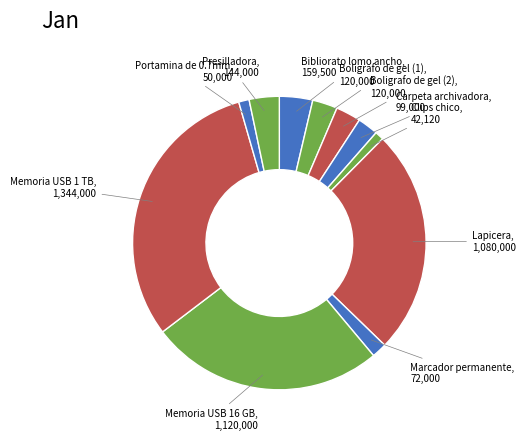

What is the largest slice in the pie chart?

Memoria USB 1 TB